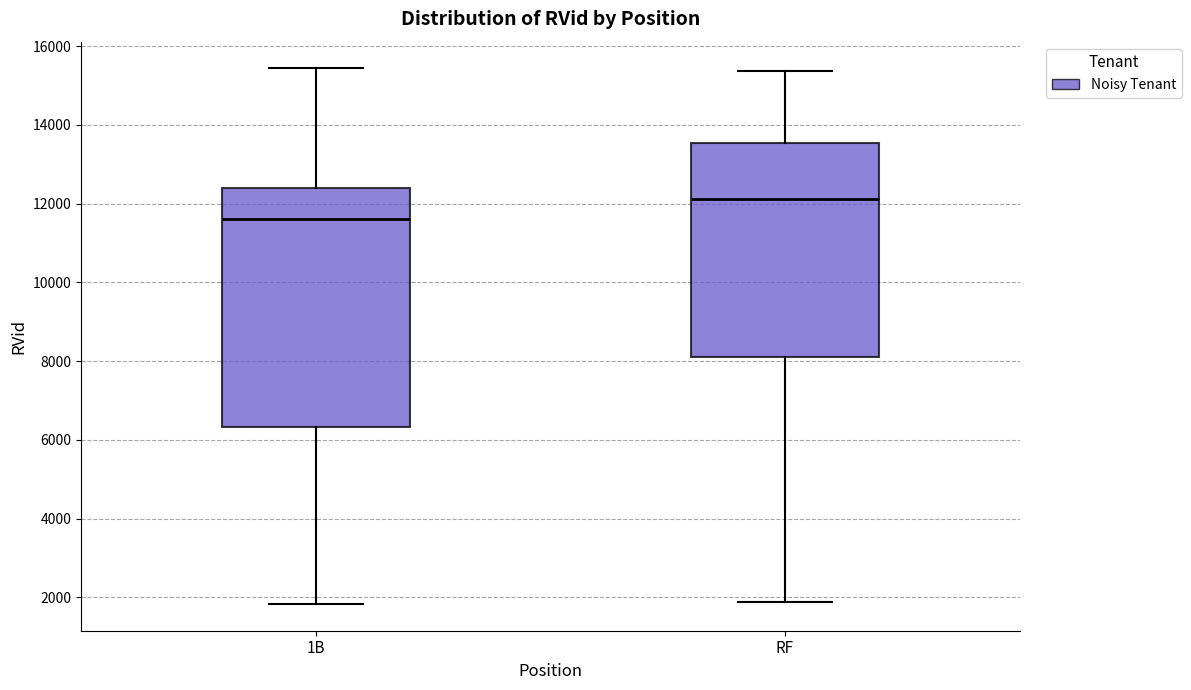

Where is the upper edge of the box for RF on the y-axis? The values are not printed on the chart, so give them approximately, as read against the axis.

13600